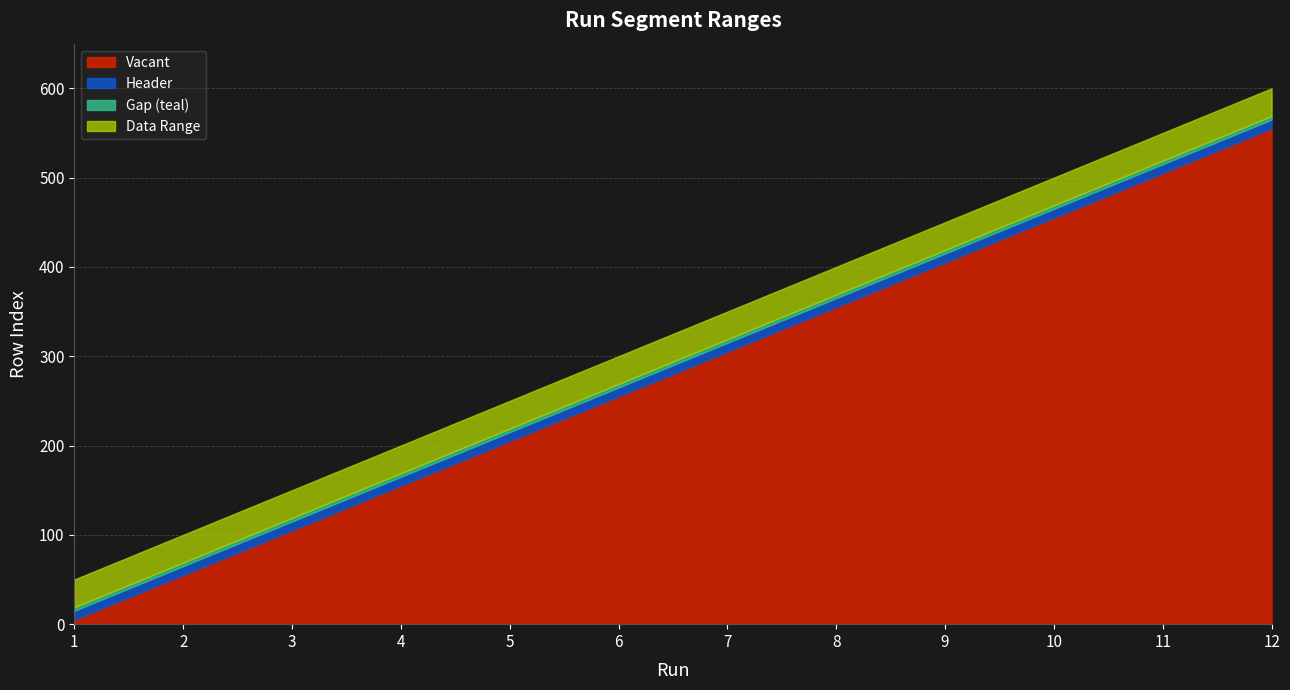

Where is Header end nearest to the value 290?

6